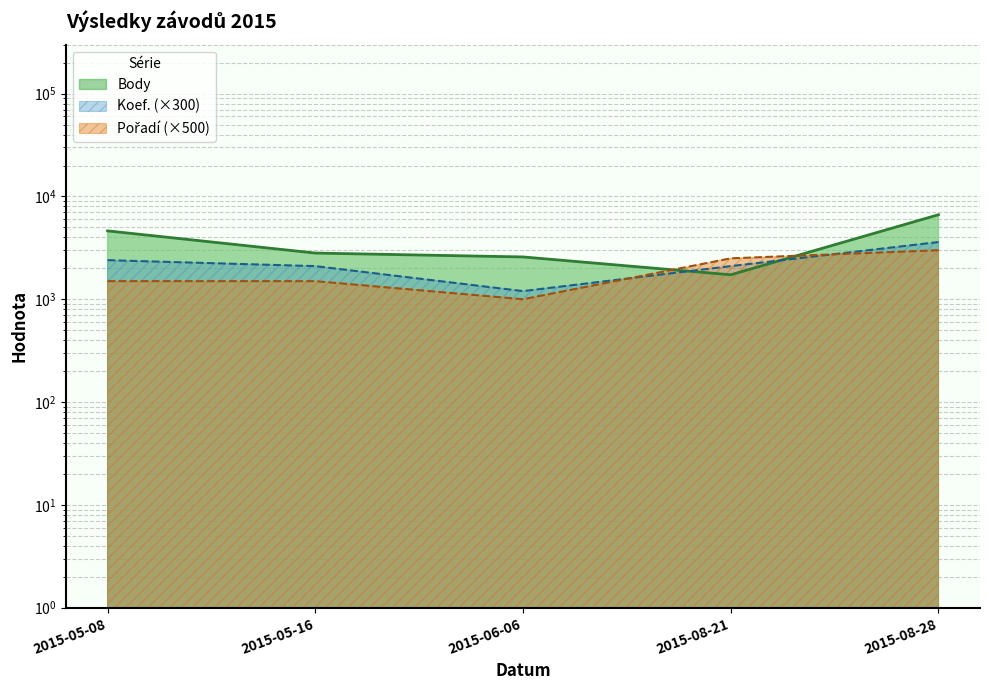

At which label is Koef. closest to 2400?

2015-05-08